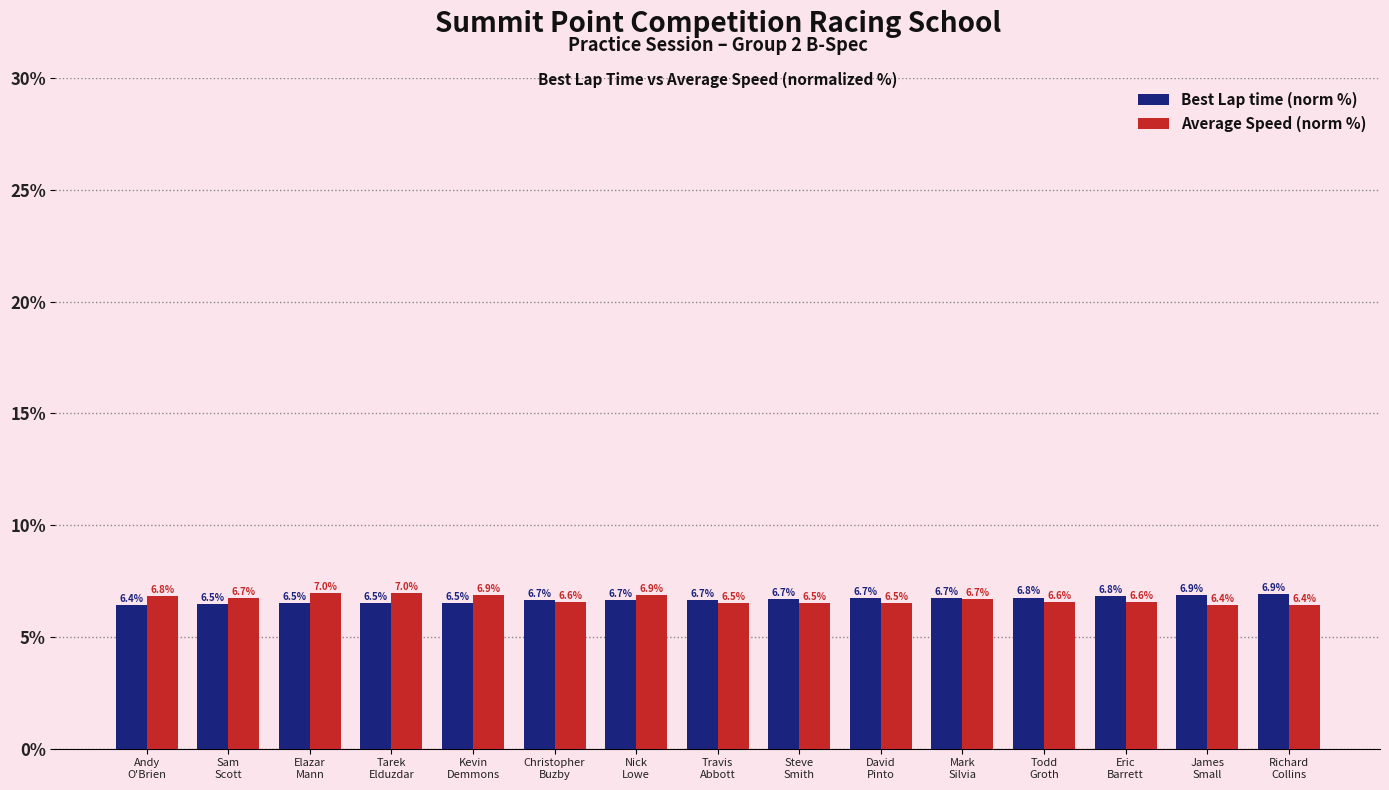

Are the bars grouped side by side (vs. stacked)?

Yes